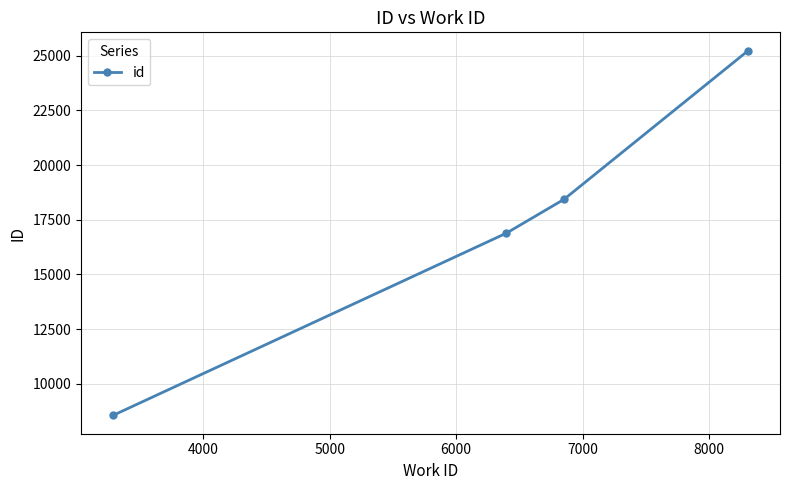

Does the chart have visible grid lines?

Yes